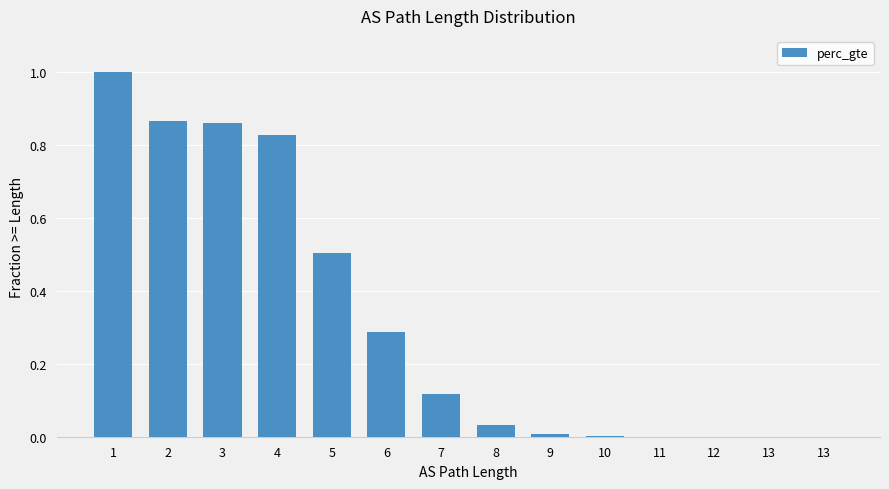

How many categories are shown in the chart?

14